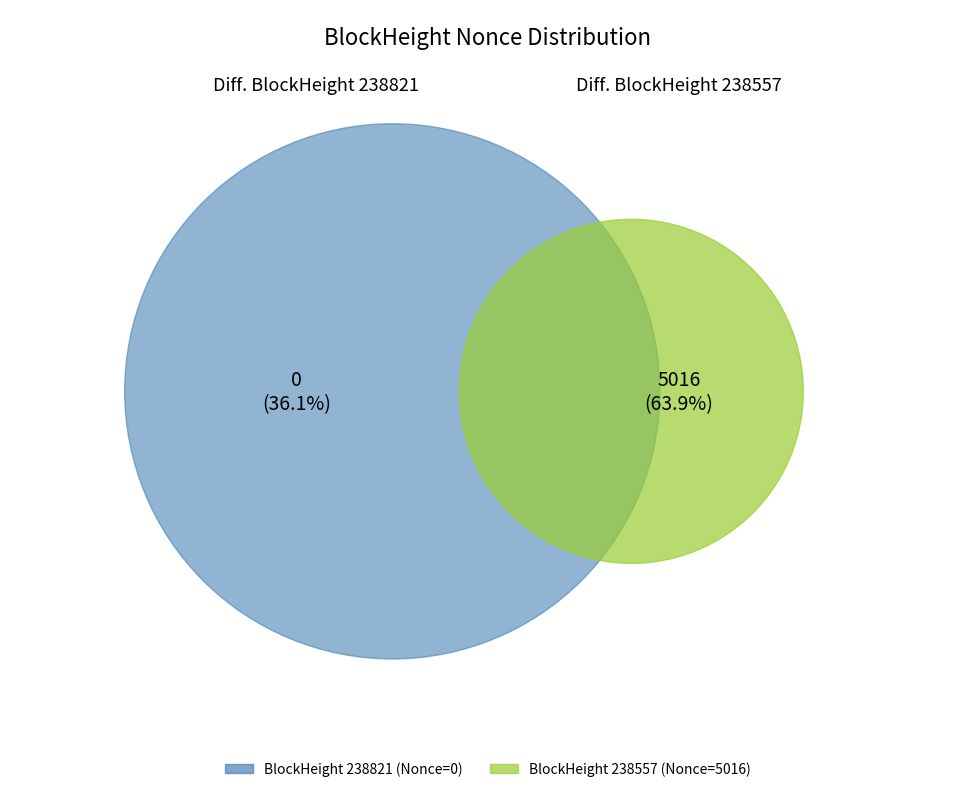

How many slices are in this pie chart?

2